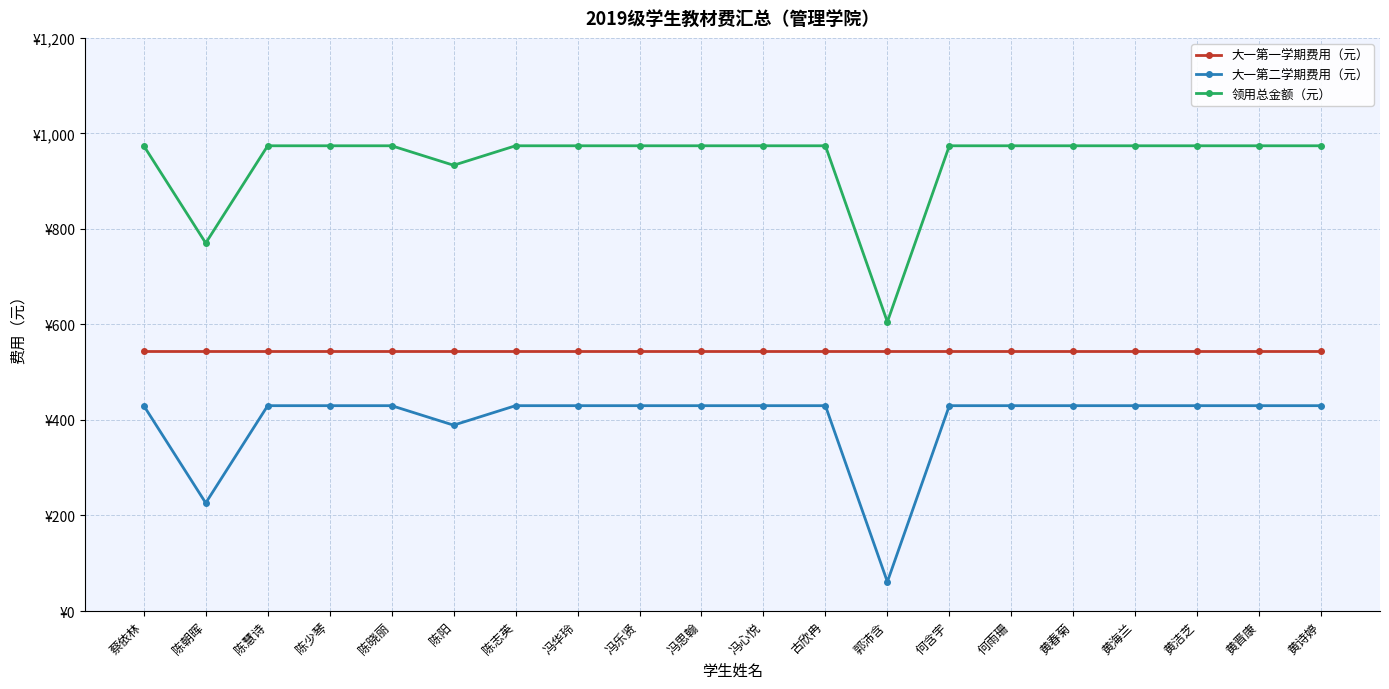

Which series has the largest total across all categories?

领用总金额（元）